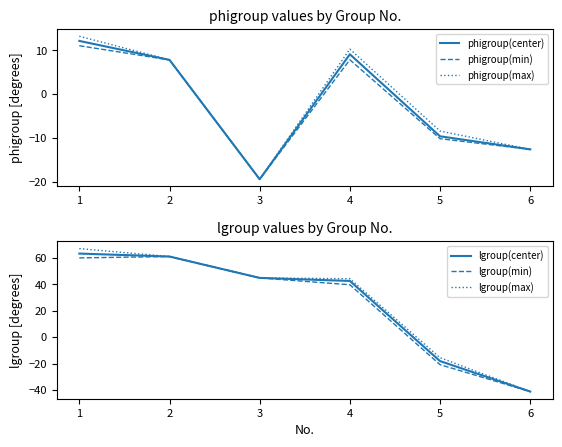

Where is the first local minimum for phigroup(min)?

3